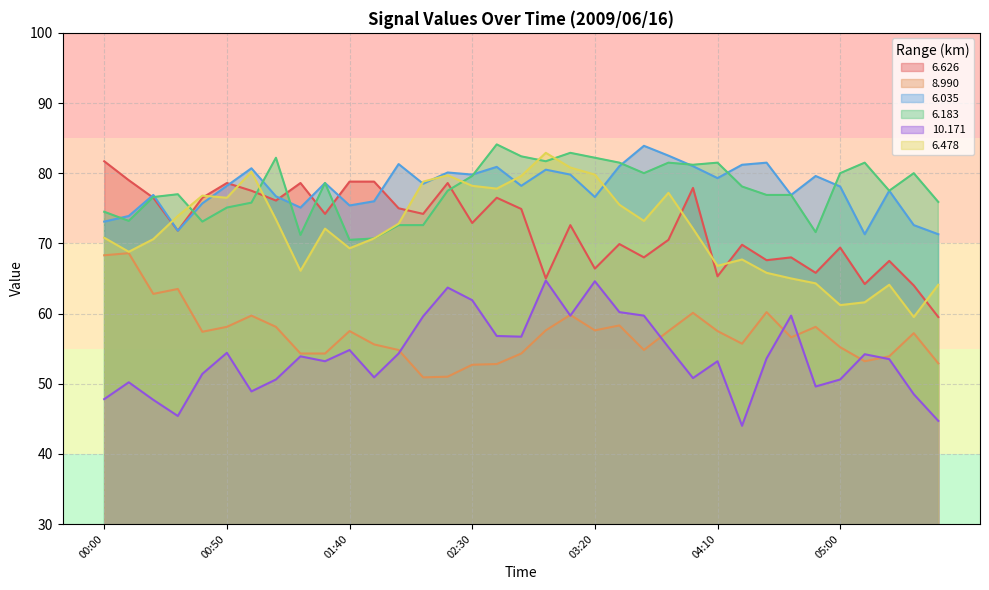

What is the sum of all   8.990 values?

2000.9